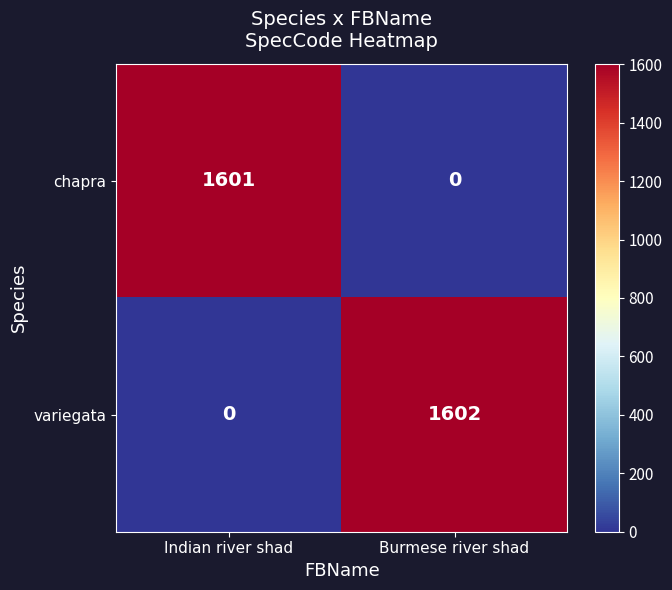

The variegata series shows 1080 at Indian river shad. True or false?

False